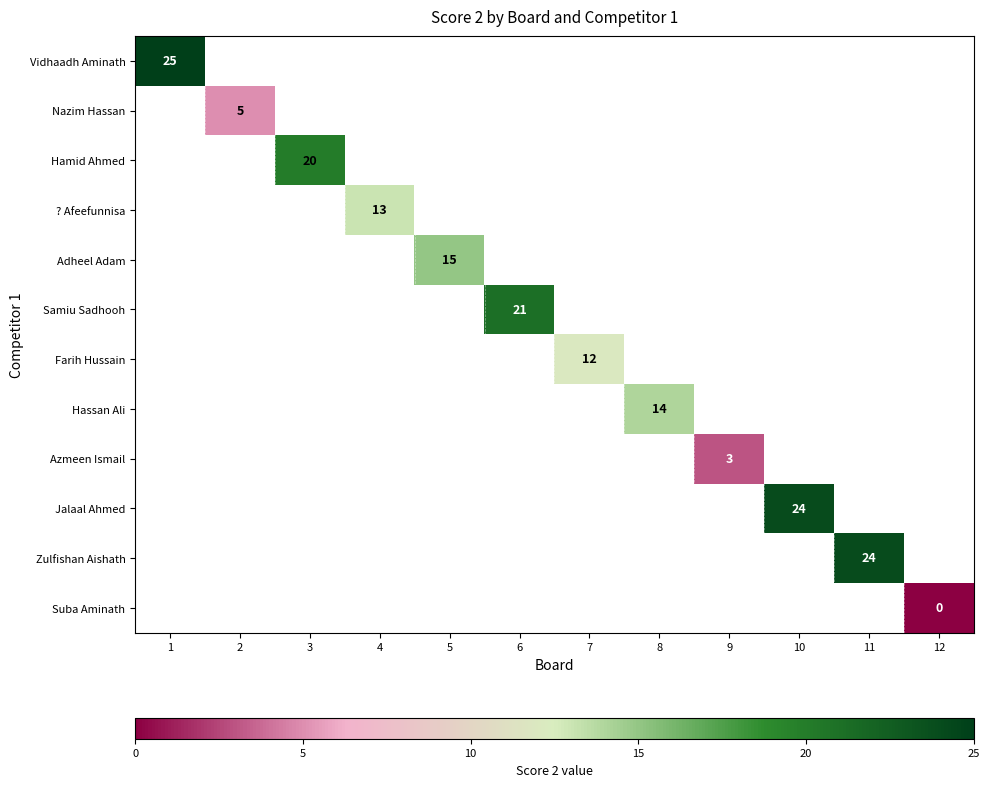

Is it true that Nazim Hassan equals 5 at 2?

True